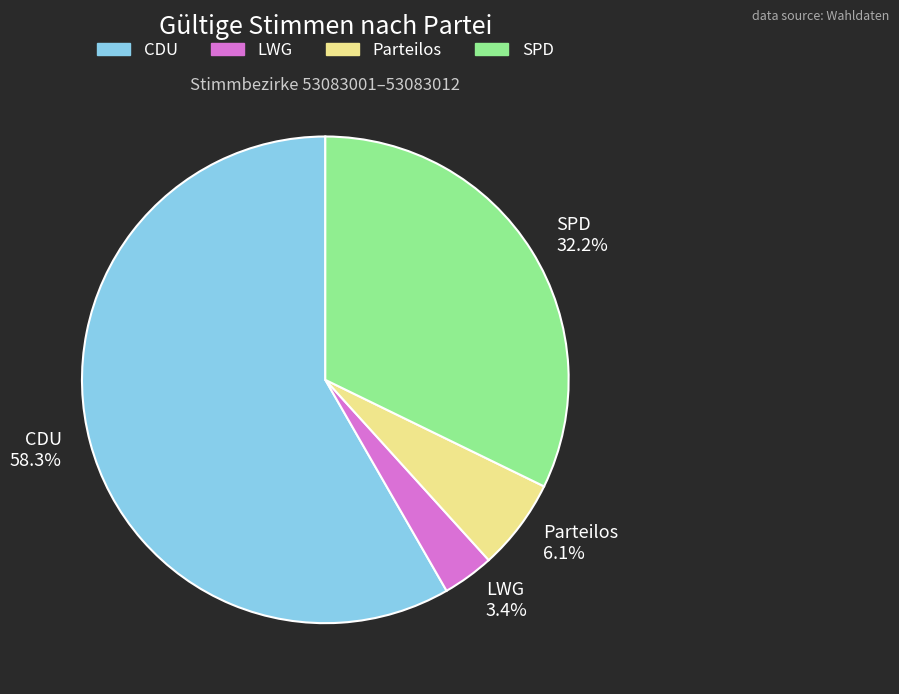

What percentage do Parteilos and CDU together represent?

64.4%